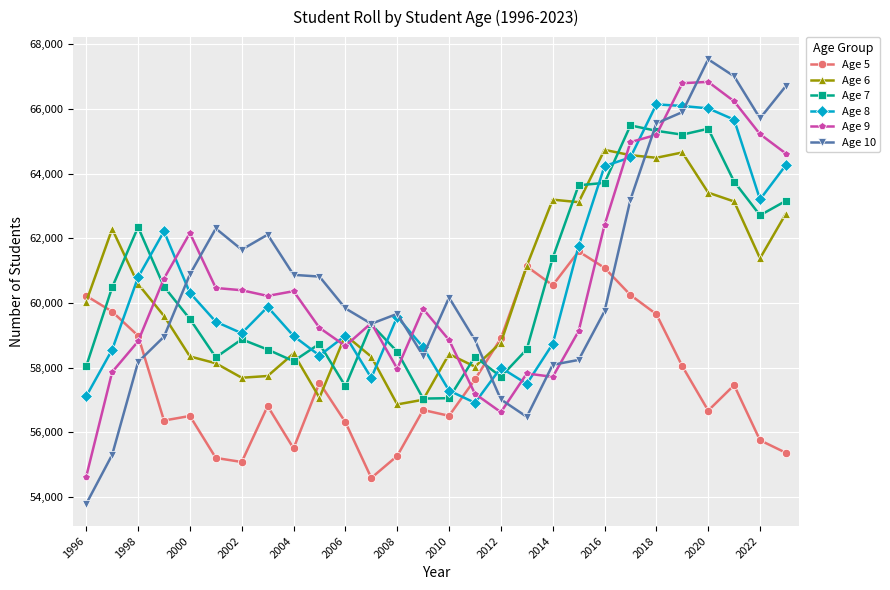

What is the value of the Age 8 point at the 27th from the left?

63206